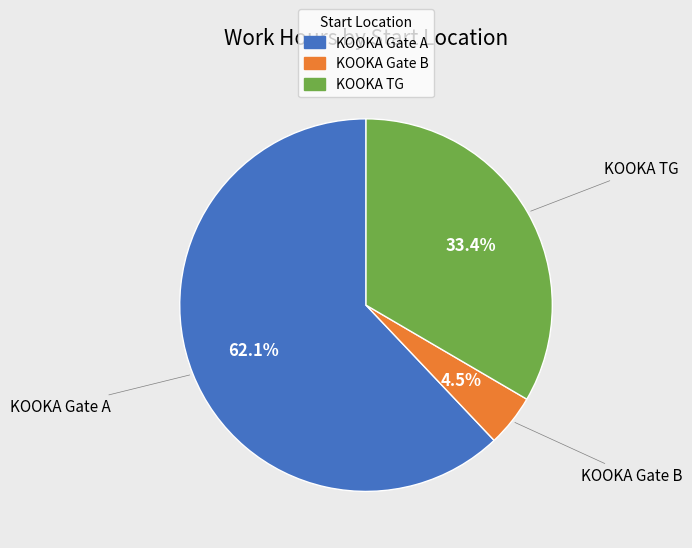

Which category has the smallest portion of the pie?

KOOKA Gate B